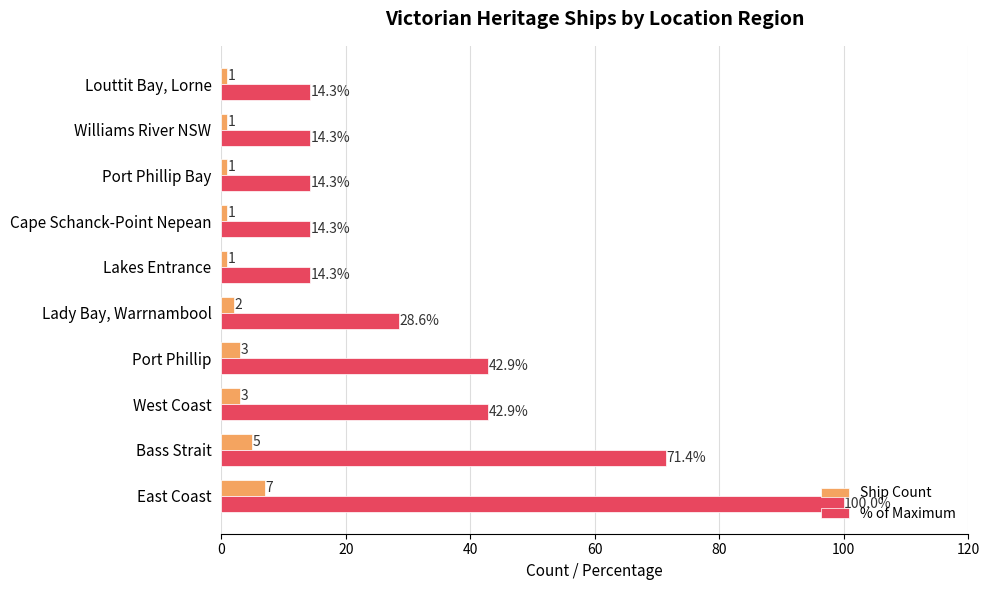

At which category is the sum across all series the highest?

East Coast